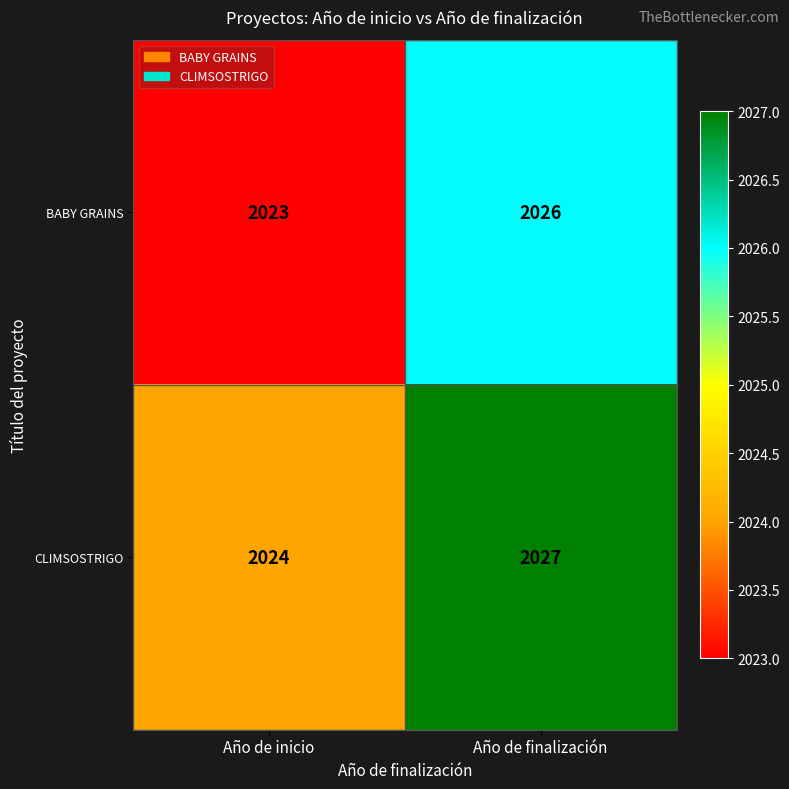

Reading right to left, transcribe all the data shown in this chart.

BABY GRAINS: 2026	2023
CLIMSOSTRIGO: 2027	2024